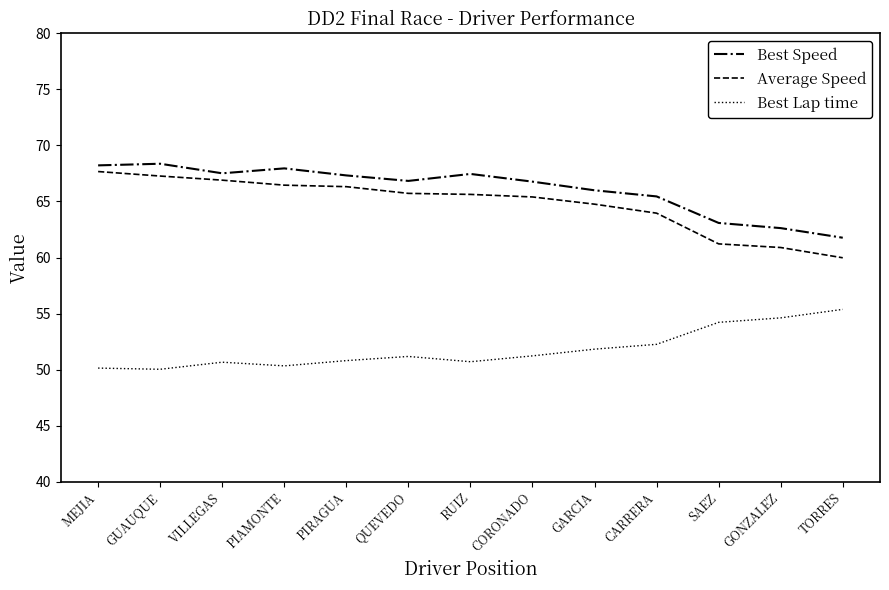

Which series has the largest total across all categories?

Best Speed